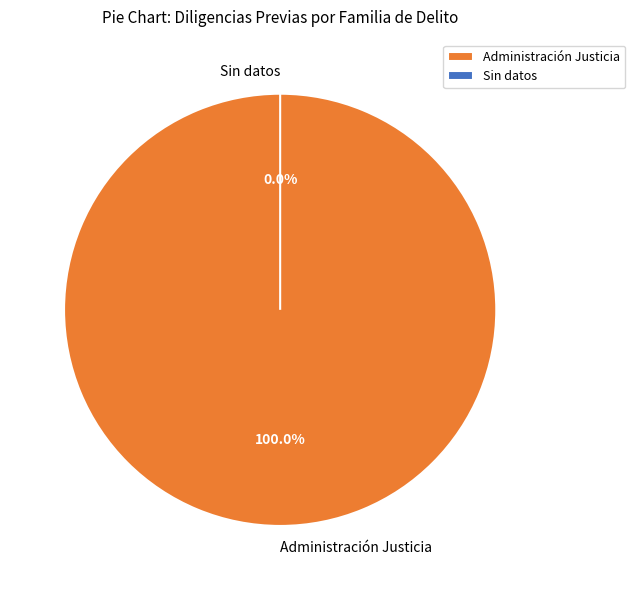

Which slice is the largest?

Administración Justicia